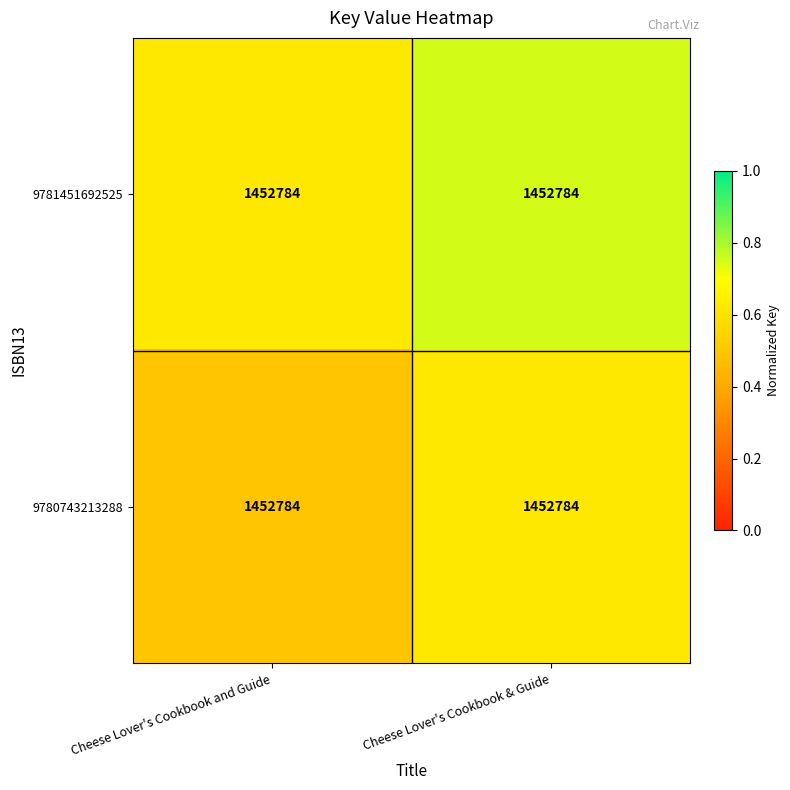

Where is 9780743213288 nearest to the value 0?

Cheese Lover's Cookbook and Guide